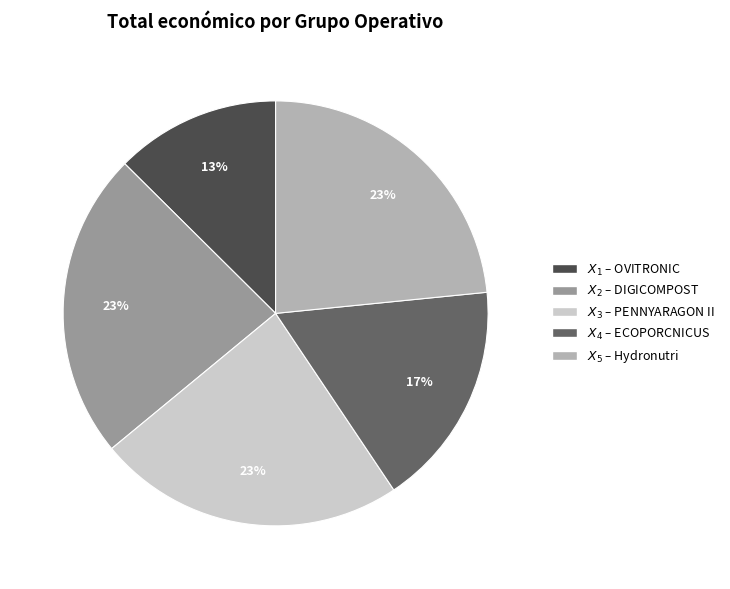

How many segments does this pie chart have?

5